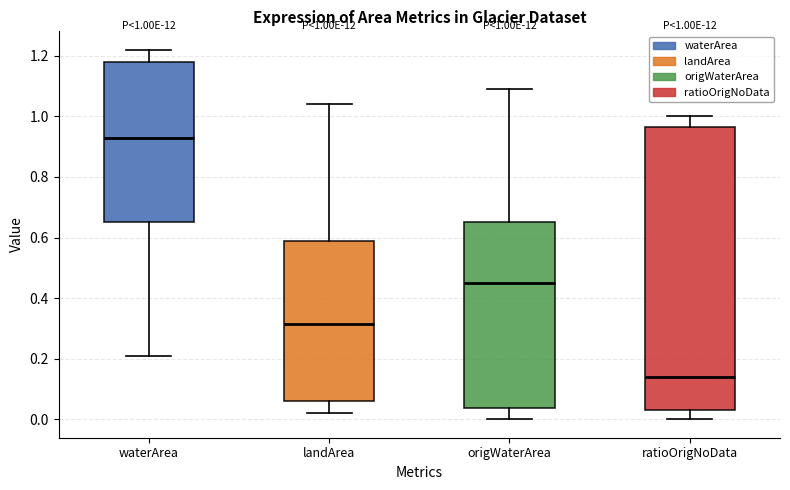

Comparing the boxes themselves (not the whiskers), which one is the tallest?

ratioOrigNoData